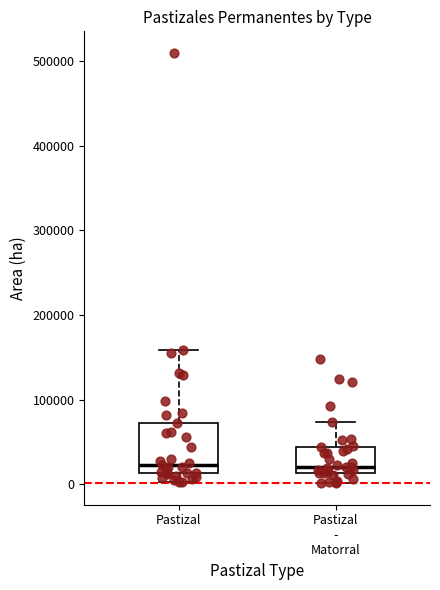

Reading left to right, transcribe this box plot: for each box, give where its median line is, the range the box spans, and where its two whiskers end, as read against the y-axis. The values are not printed on the chart, so give them approximately, as read against the axis.

Pastizal: median 20000, box 10000 to 70000, whiskers 0 to 160000
Pastizal - Matorral: median 20000, box 10000 to 40000, whiskers 0 to 70000